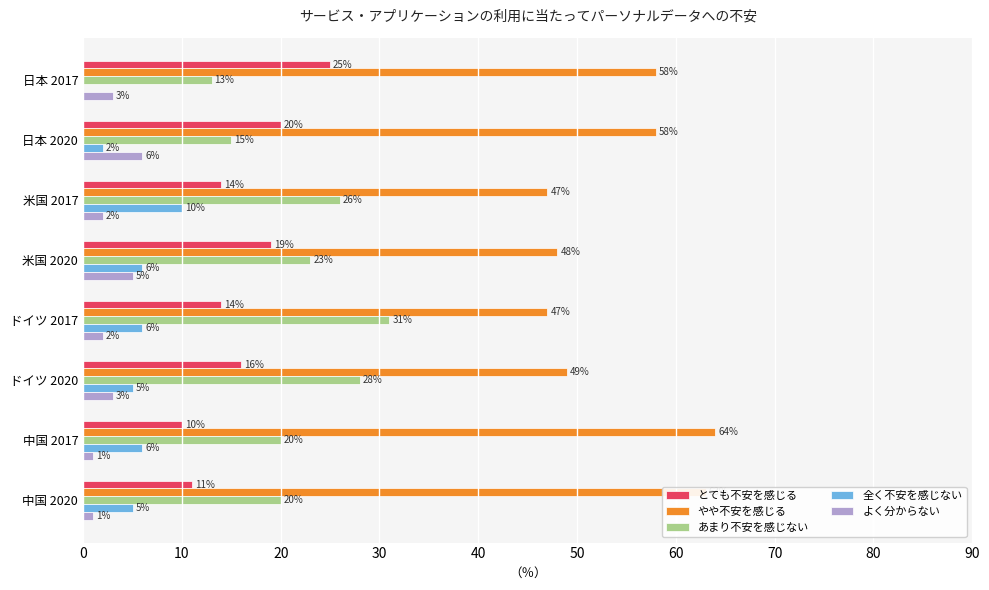

Between 日本 2017 and 中国 2020, which series saw the biggest shift?

とても不安を感じる